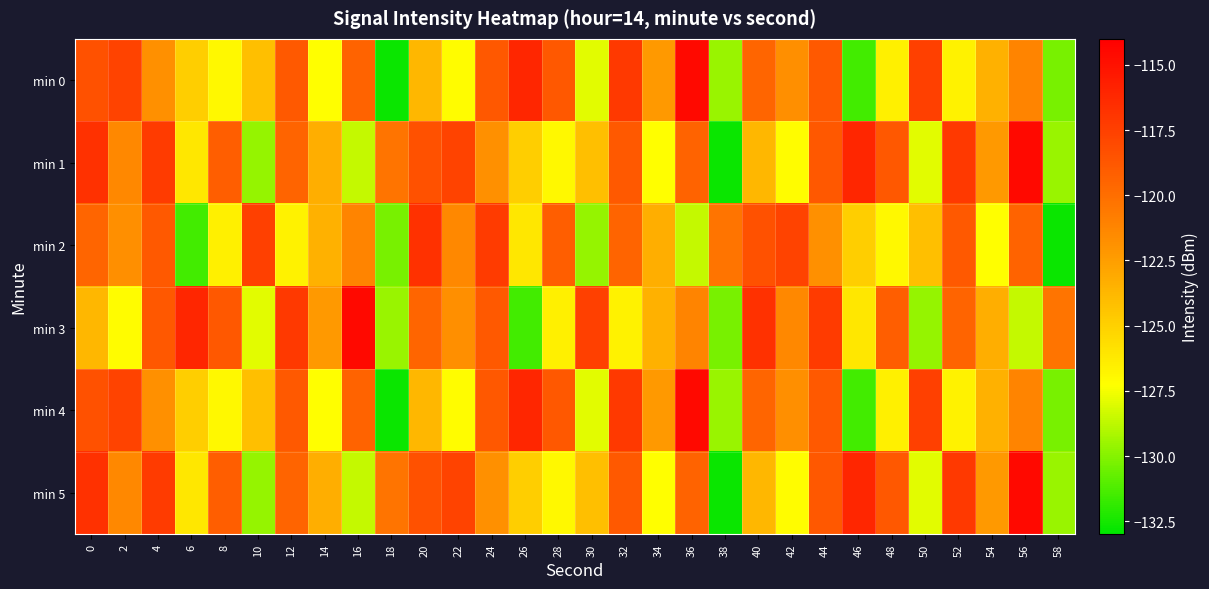

At which category does the chart reach its peak across all series?

36